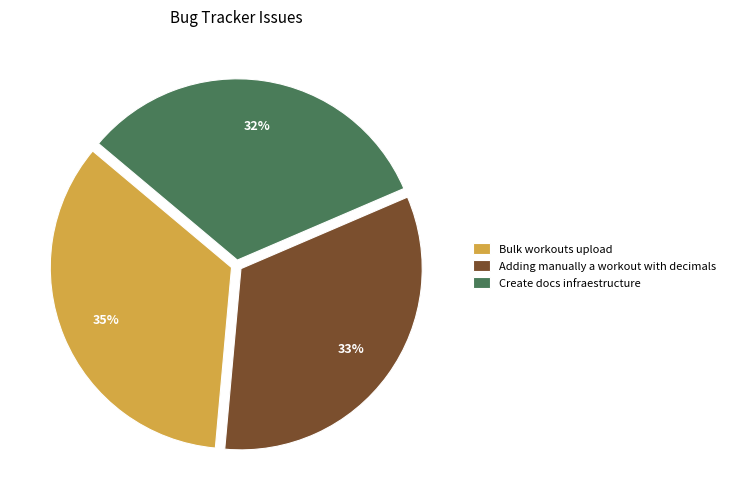

To the nearest percent, what is the average slice percentage?

33%